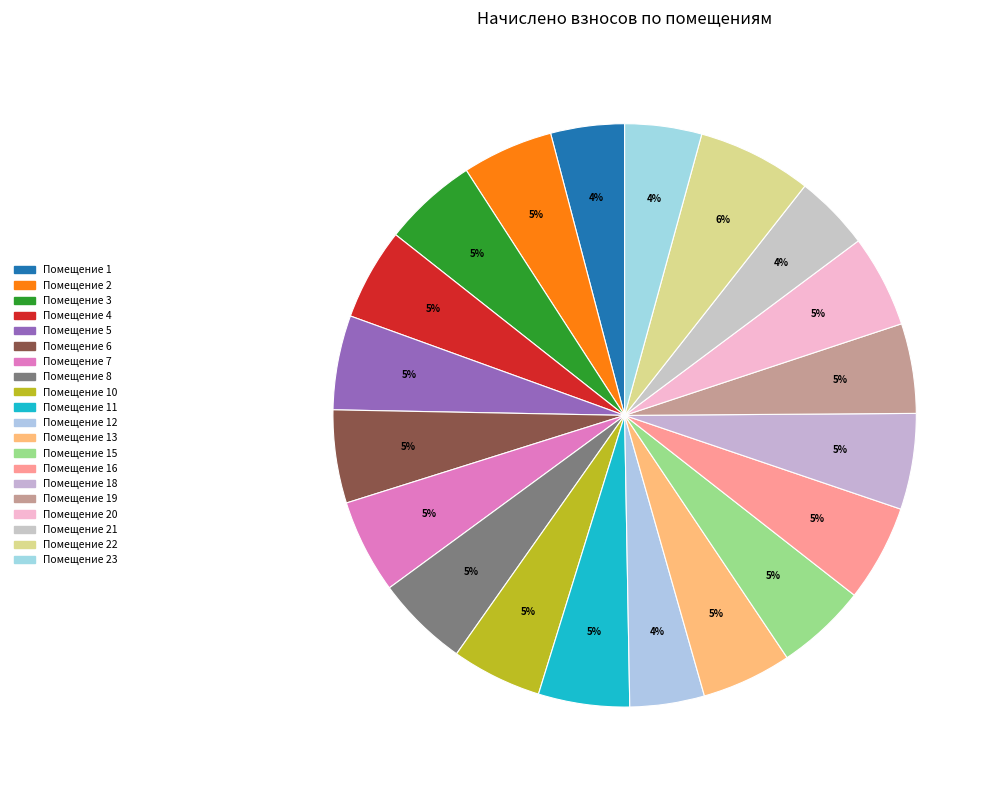

How many segments does this pie chart have?

20